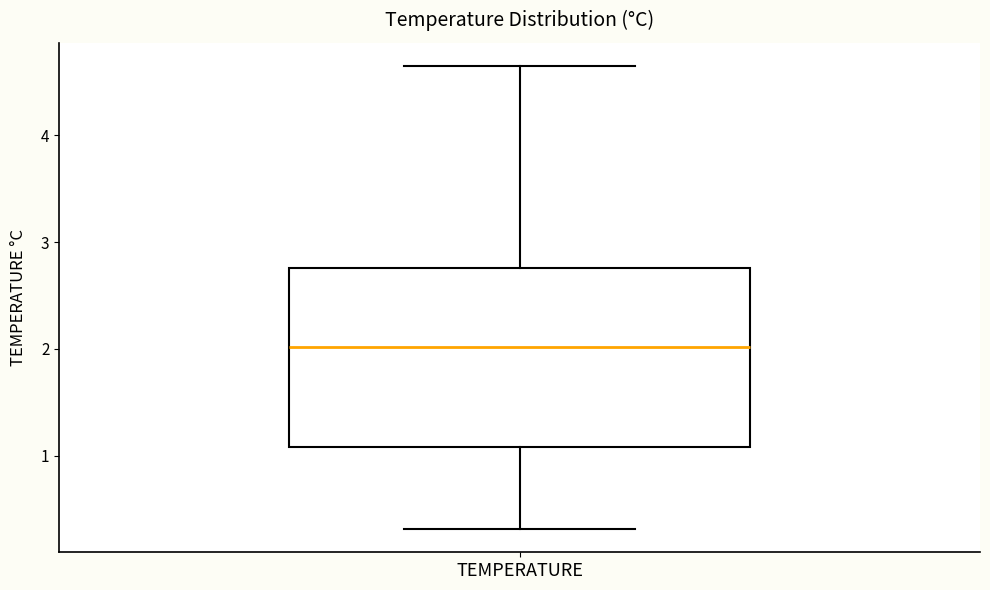

Read this box plot against the y-axis: the position of the median line, the range covered by the box, and the ends of both whiskers. The values are not printed on the chart, so give them approximately, as read against the axis.

median 2.0, box 1.1 to 2.8, whiskers 0.3 to 4.6